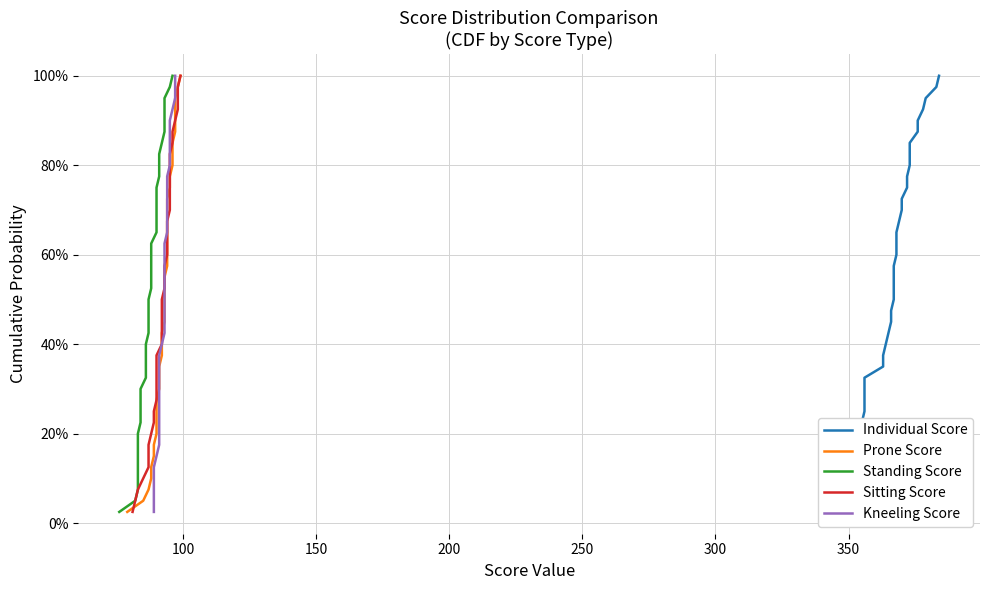

True or false: Prone Score and Sitting Score intersect in this chart.

False